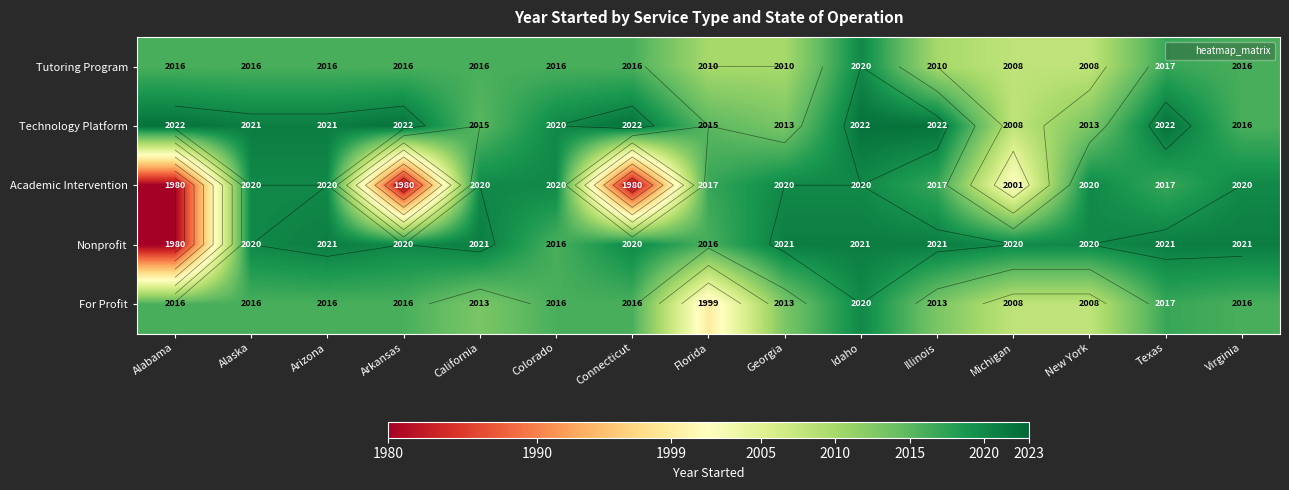

What is the average value of the Tutoring Program series?

2014